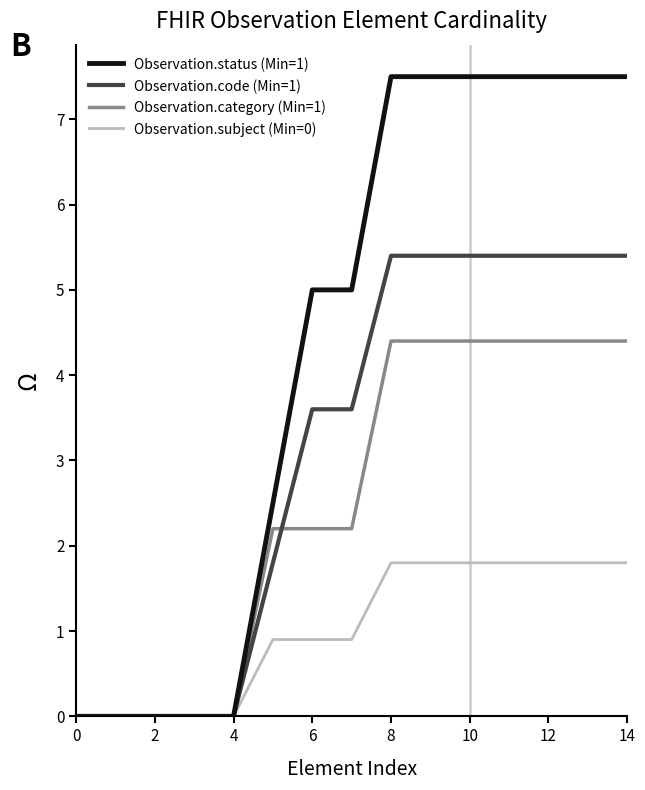

Rank the series by their average value, from highest to lowest.

Observation.status (Min=1), Observation.code (Min=1), Observation.category (Min=1), Observation.subject (Min=0)